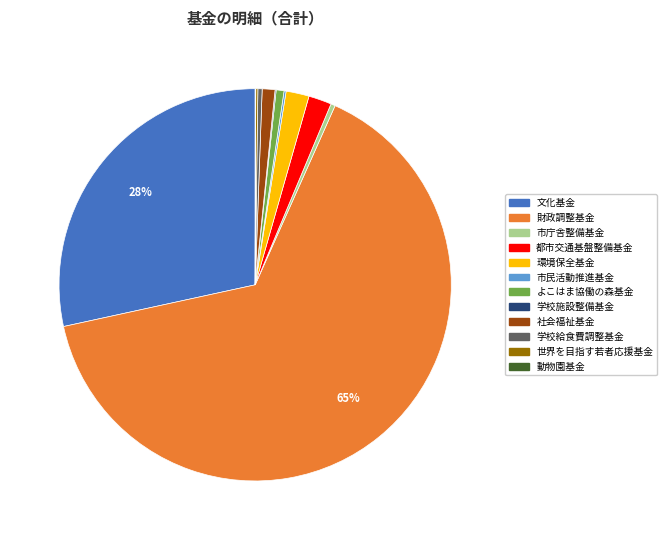

What is the largest slice in the pie chart?

財政調整基金